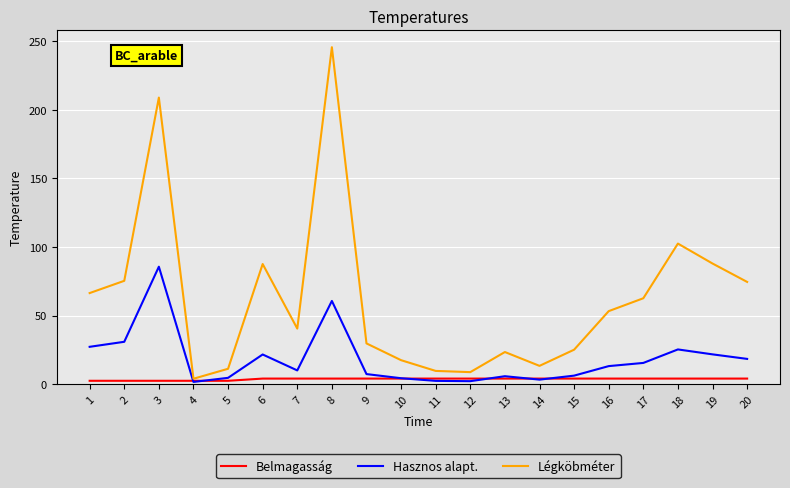

Is the value of Hasznos alapt. at 4 greater than the value of Légköbméter at 5?

No